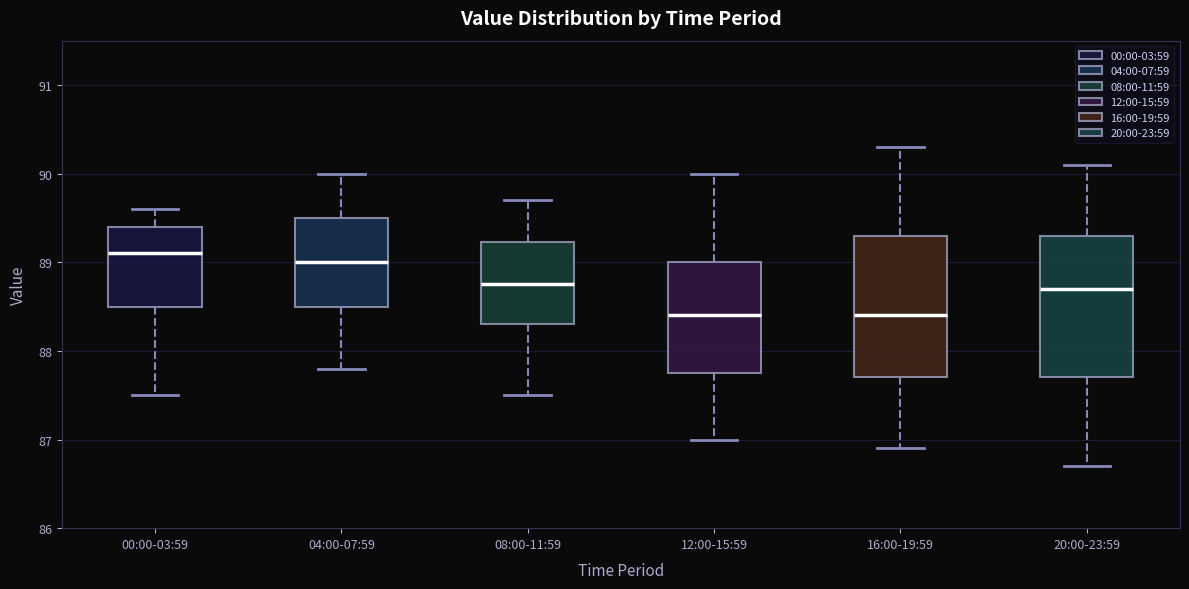

Where does the lower whisker of the box for 12:00-15:59 end on the y-axis? The values are not printed on the chart, so give them approximately, as read against the axis.

87.0